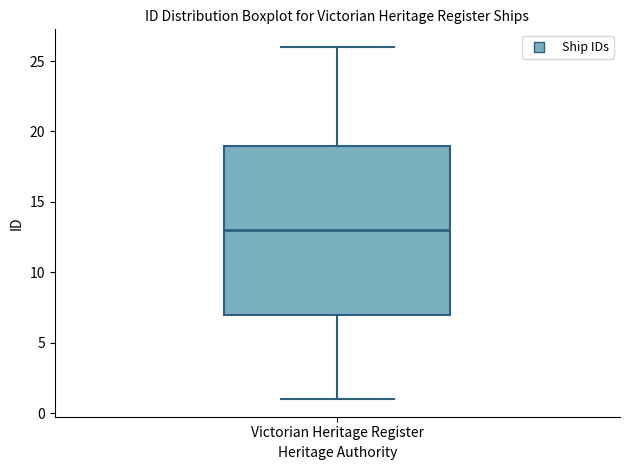

Where does the upper whisker of the box for Victorian Heritage Register end on the y-axis? The values are not printed on the chart, so give them approximately, as read against the axis.

26